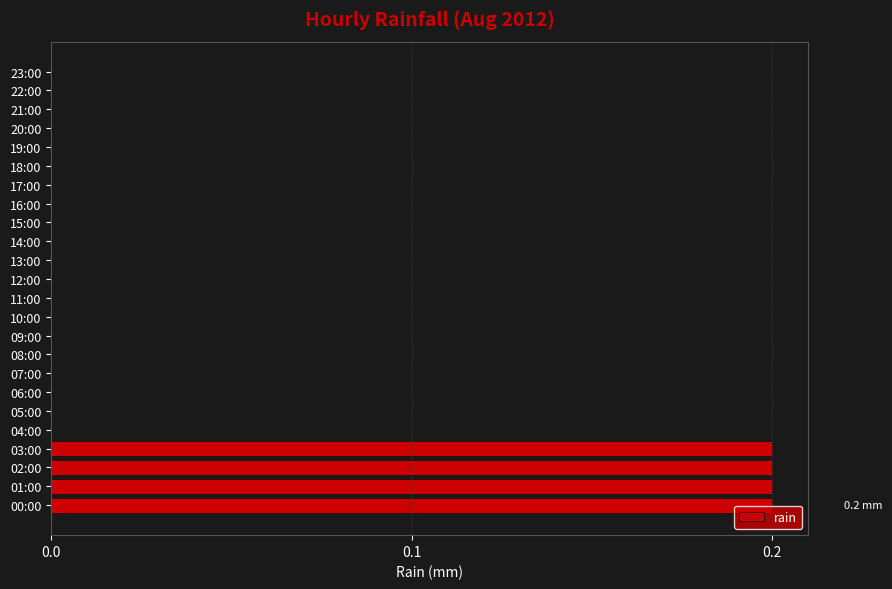

Between 00:00 and 15:00, which is larger?

00:00